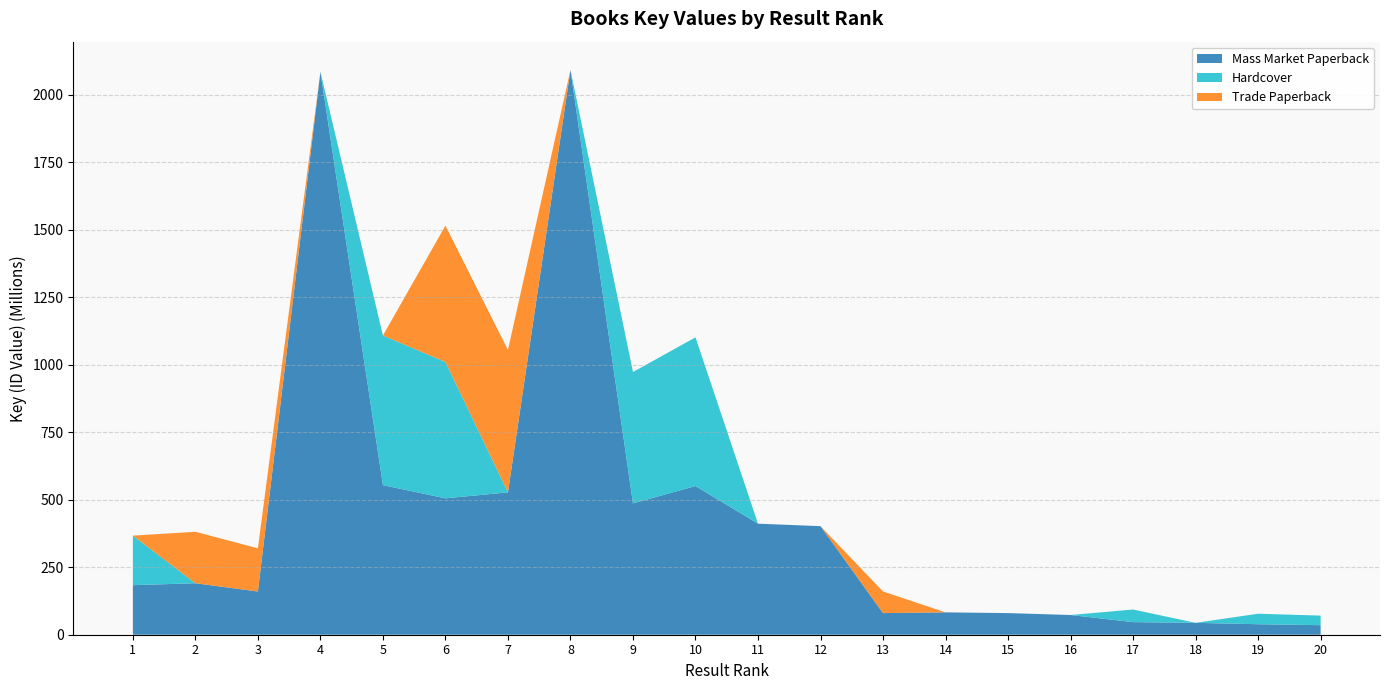

Reading right to left, list all the values displayed in this chart.

Mass Market Paperback: 35393484	38869319	44022639	46660216	73063272	80068732	82852071	80095519	402064689	411284861	550693553	486524753	2091948570	527382256	505112484	554099469	2084820966	160036287	190657516	183518297
Hardcover: 35393484	38869319	0	46660216	0	0	0	0	0	0	550693553	486524753	0	0	505112484	554099469	0	0	0	183518297
Trade Paperback: 0	0	0	0	0	0	0	80095519	0	0	0	0	0	527382256	505112484	0	0	160036287	190657516	0